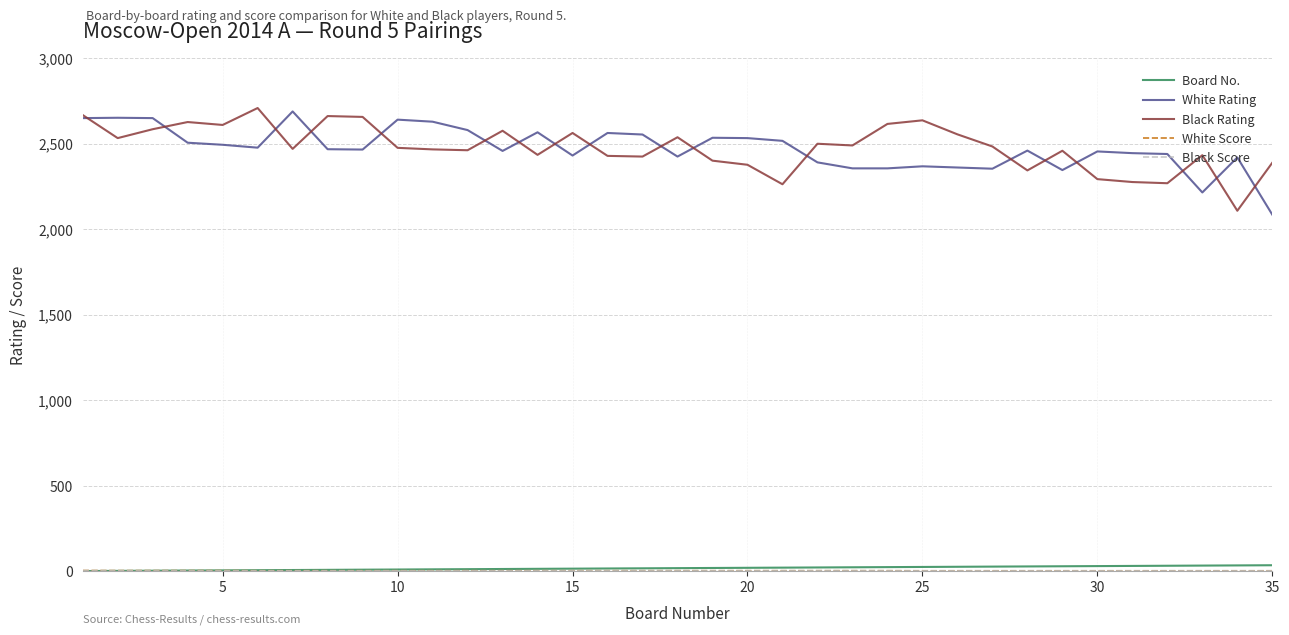

True or false: Board No. and White Rating intersect in this chart.

False